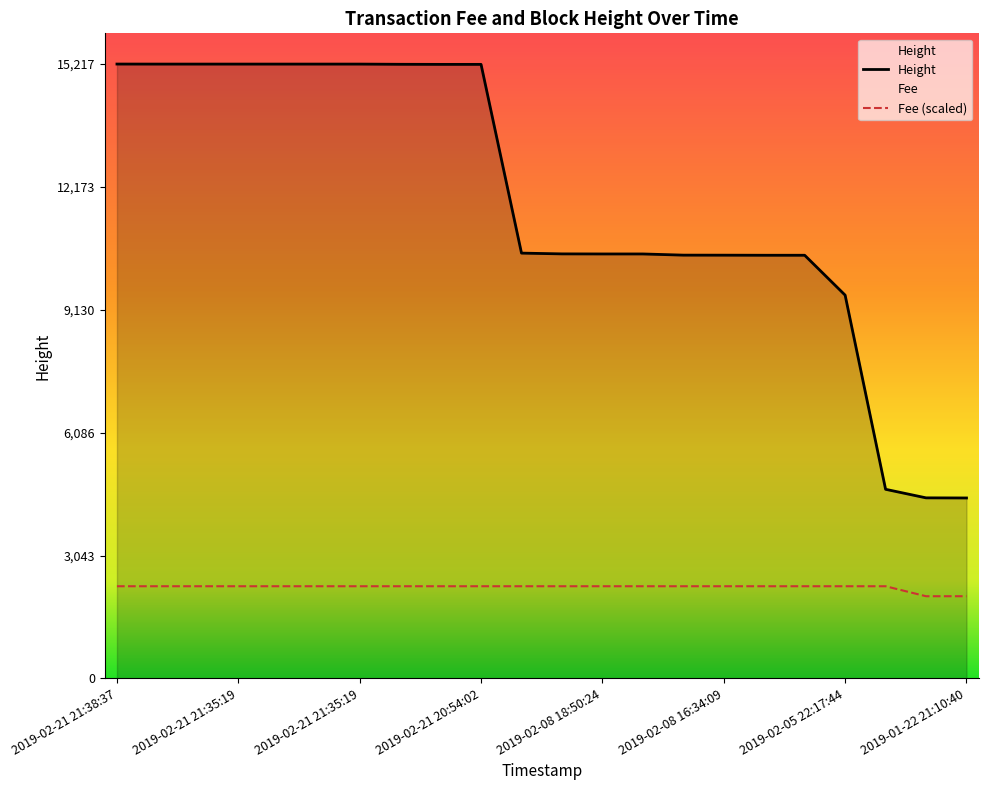

How many series are shown in this chart?

2